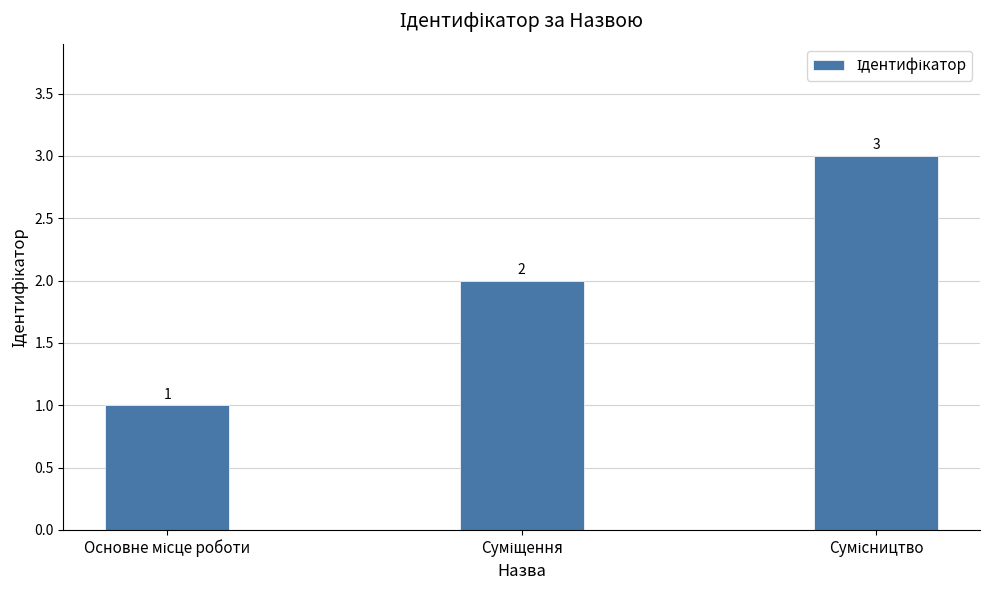

Are the bars grouped side by side (vs. stacked)?

No